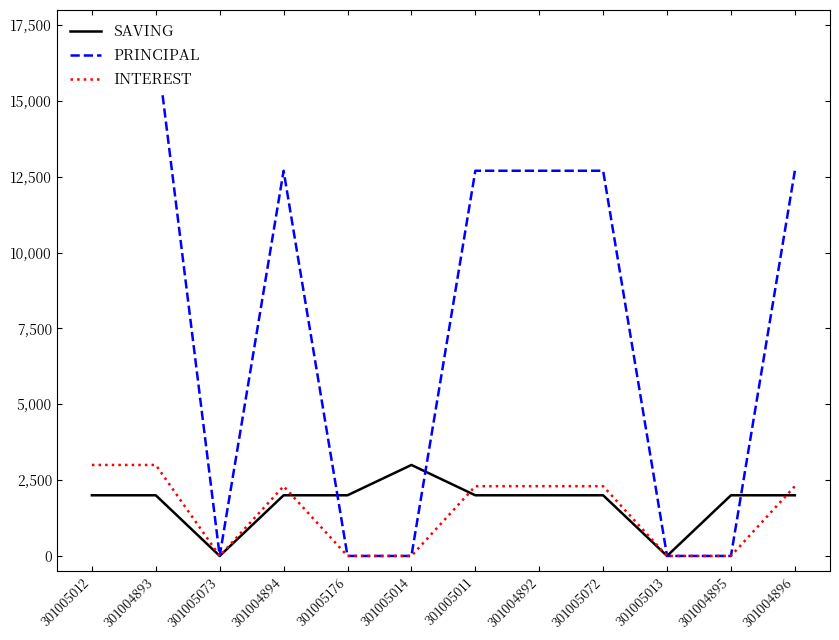

Rank the series at 301005012 from lowest to highest value.

SAVING, INTEREST, PRINCIPAL